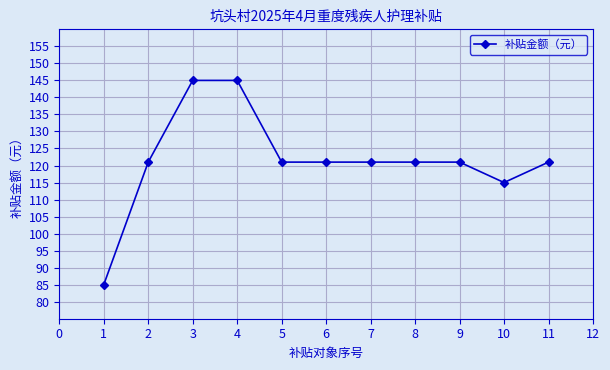

What is the maximum value shown in the chart?

145